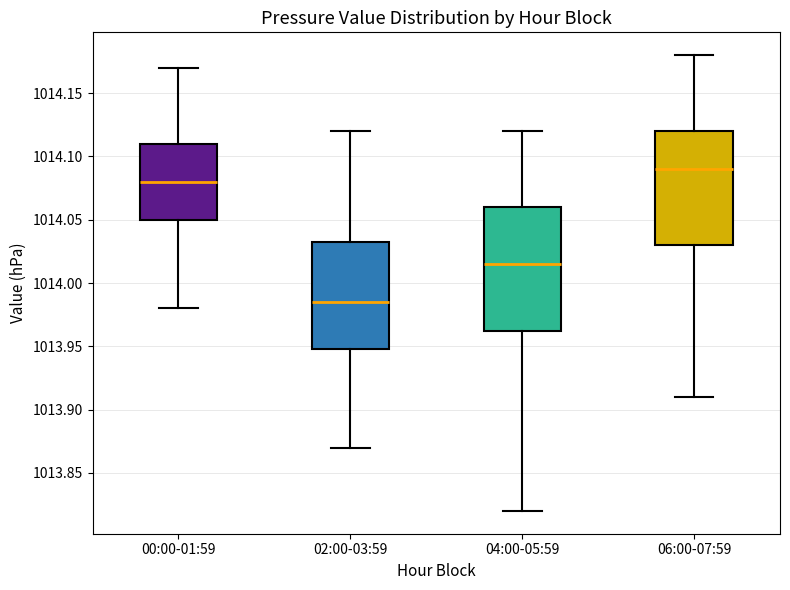

Where is the upper edge of the box for 04:00-05:59 on the y-axis? The values are not printed on the chart, so give them approximately, as read against the axis.

1014.060